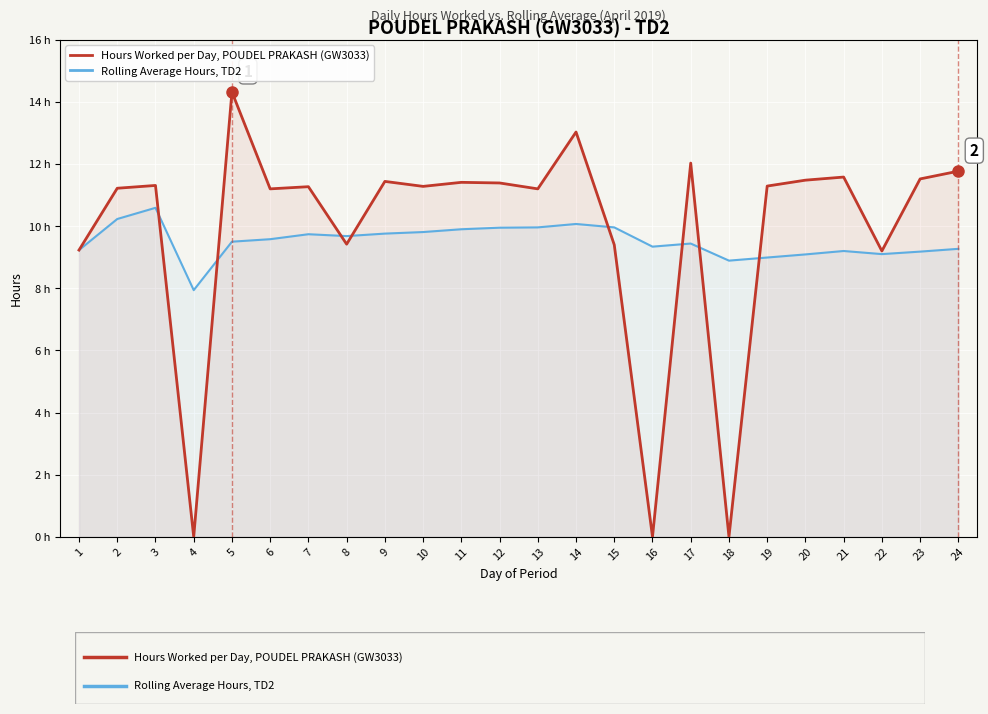

True or false: HPI: Rolling Average Hours, TD2 has more than 0 interior local peaks.

True